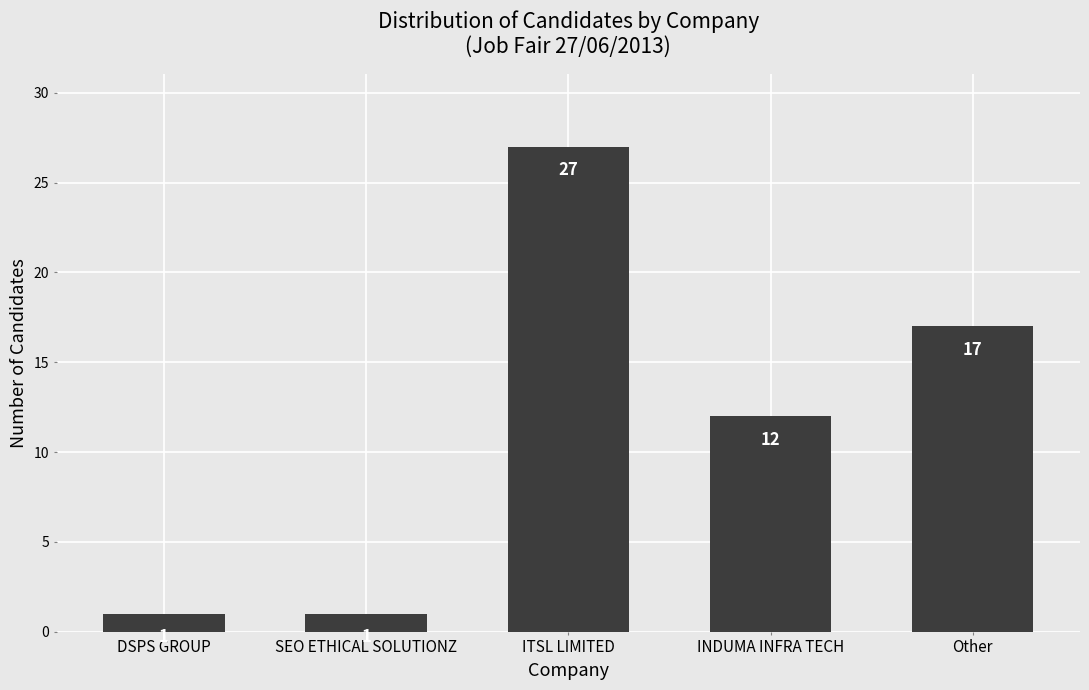

Are the bars horizontal?

No